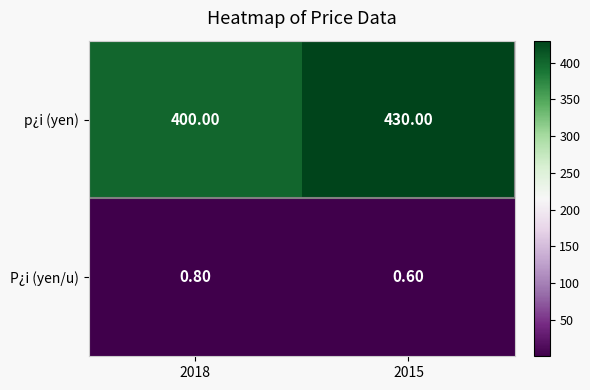

Rank the series by their maximum value, from lowest to highest.

P¿i (yen/u), p¿i (yen)